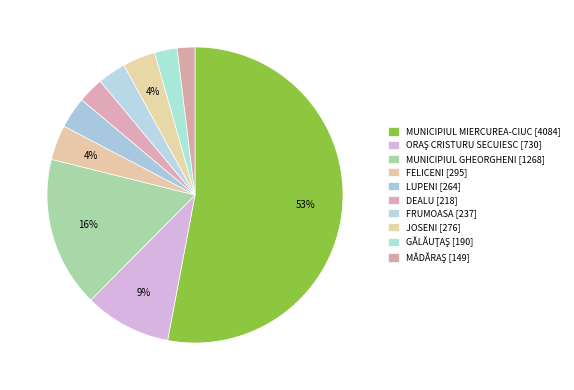

How many slices are in this pie chart?

10